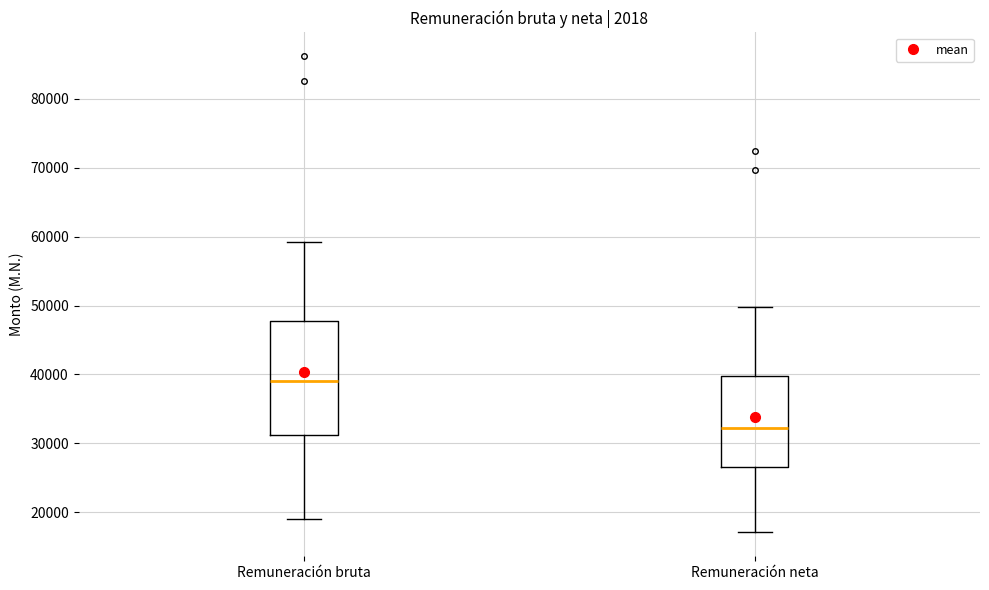

Where does the upper whisker of the box for Remuneración neta end on the y-axis? The values are not printed on the chart, so give them approximately, as read against the axis.

50000